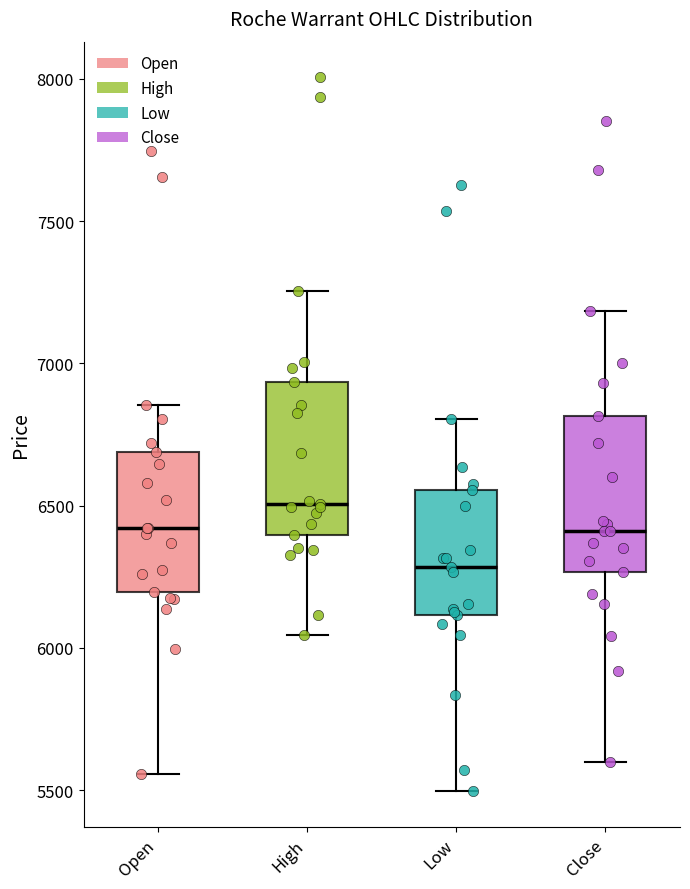

Where does the lower whisker of the box for High end on the y-axis? The values are not printed on the chart, so give them approximately, as read against the axis.

6050